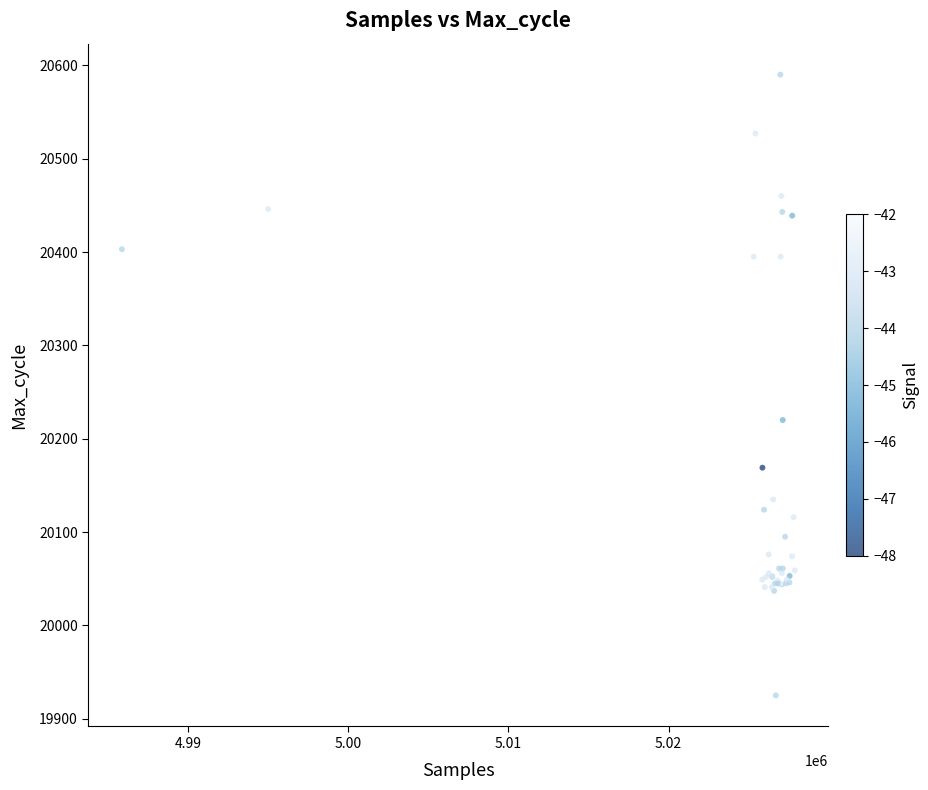

What Y value in the scatter plot is closest to 20257?

20220